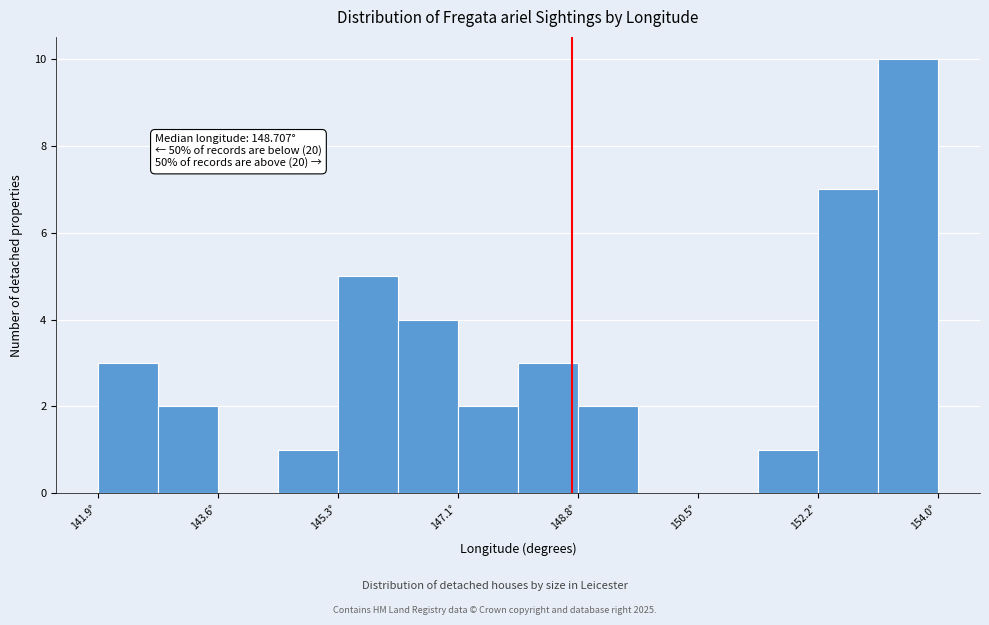

Which range on the x-axis has the tallest bar?

153.2 to 154.0